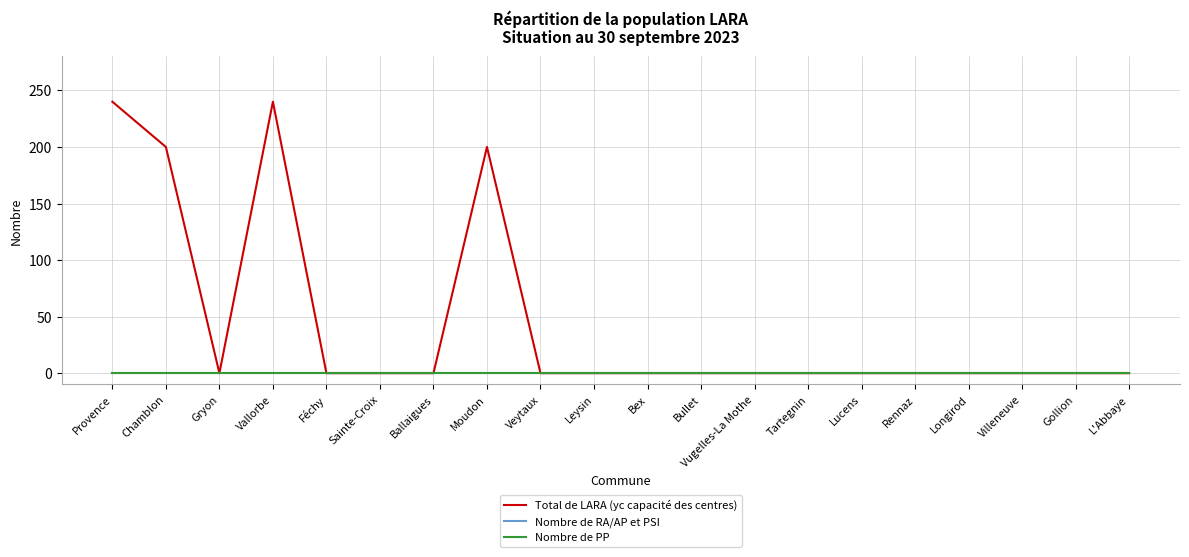

True or false: Total de LARA (yc capacité des centres) and Nombre de PP cross at least once.

False